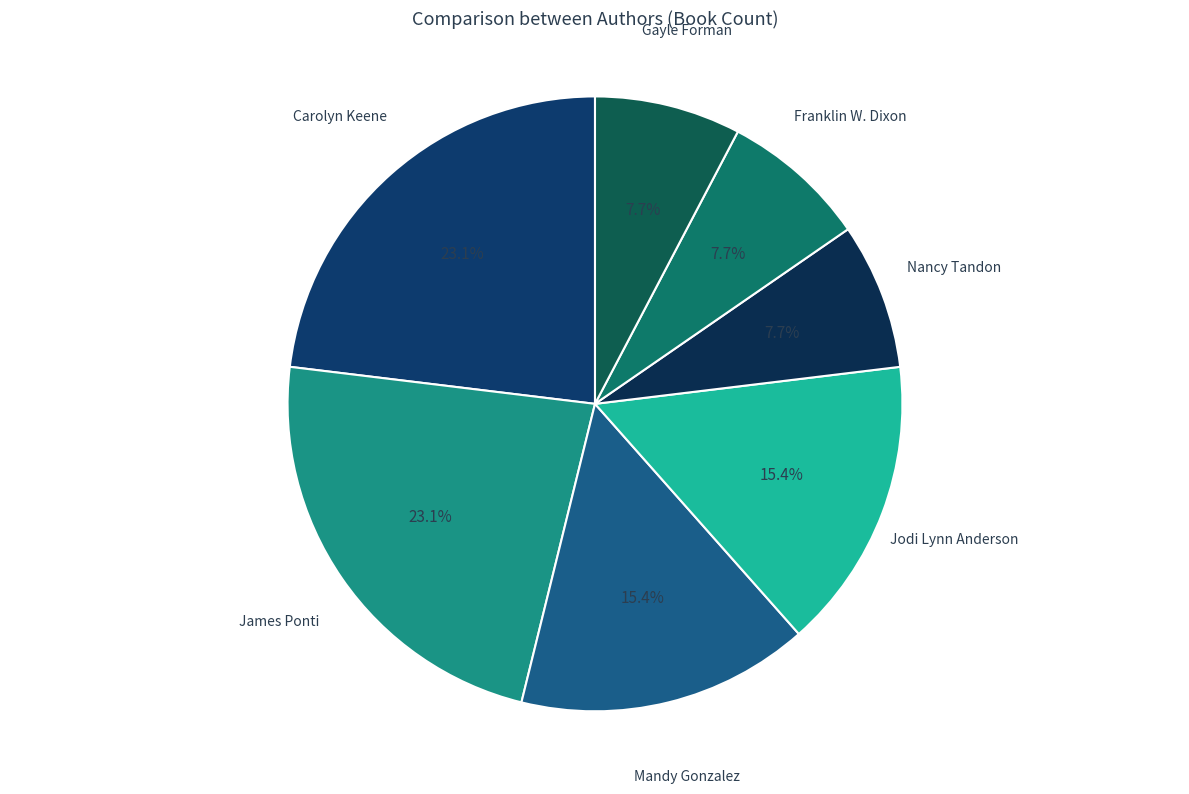

How many slices are in this pie chart?

7